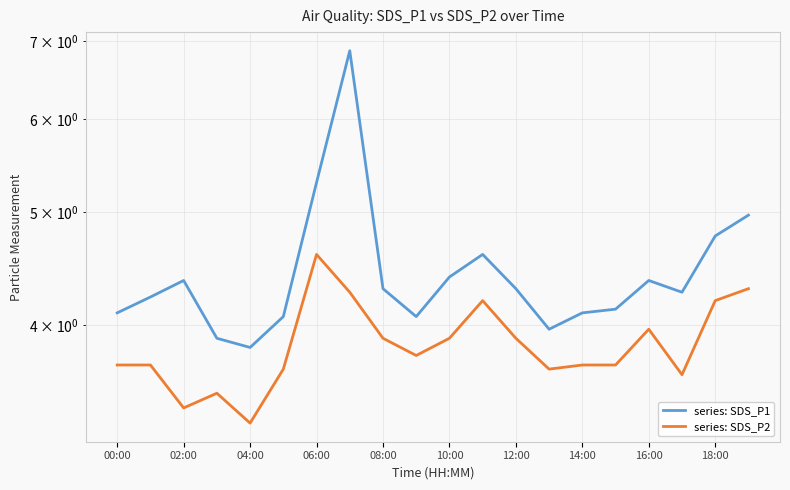

What are all the series names shown in the legend?

series: SDS_P1, series: SDS_P2